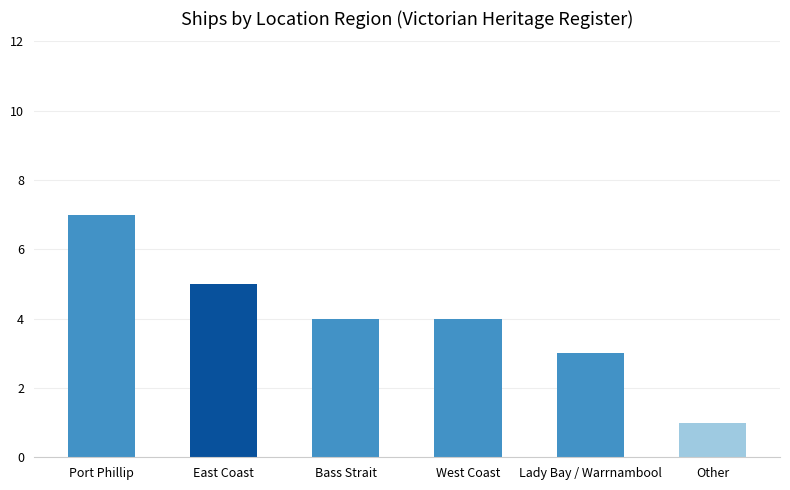

Reading left to right, list all the values displayed in this chart.

Port Phillip=7	East Coast=5	Bass Strait=4	West Coast=4	Lady Bay / Warrnambool=3	Other=1